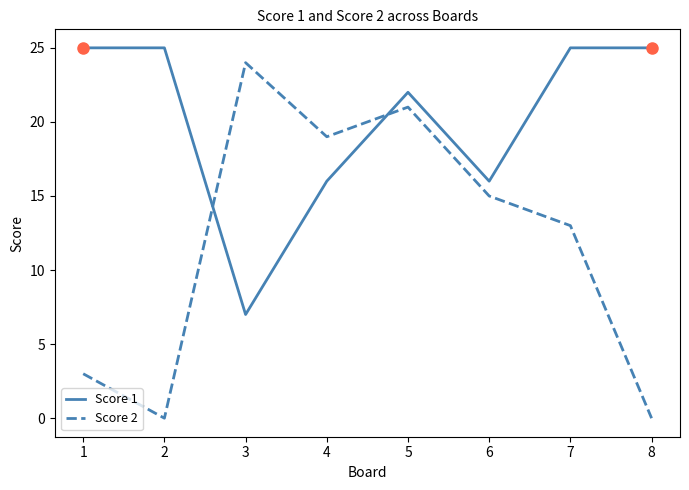

Which series has the largest range (max minus min)?

Score 2